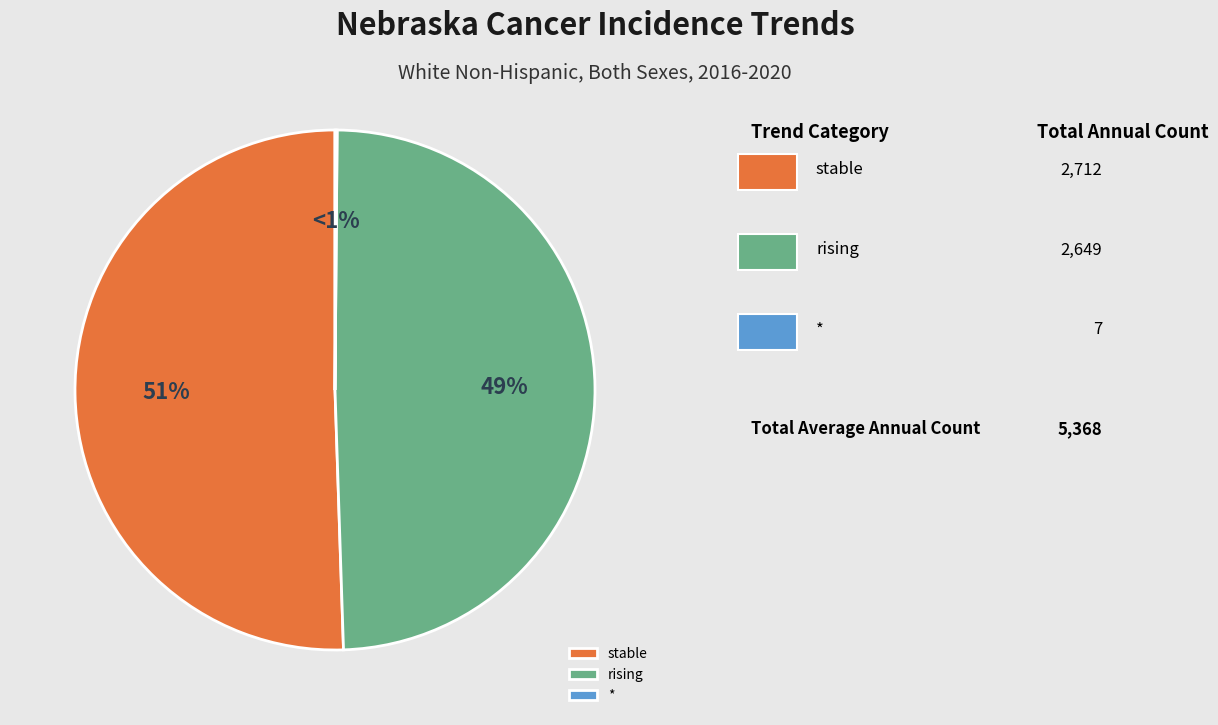

What is the majority slice?

stable